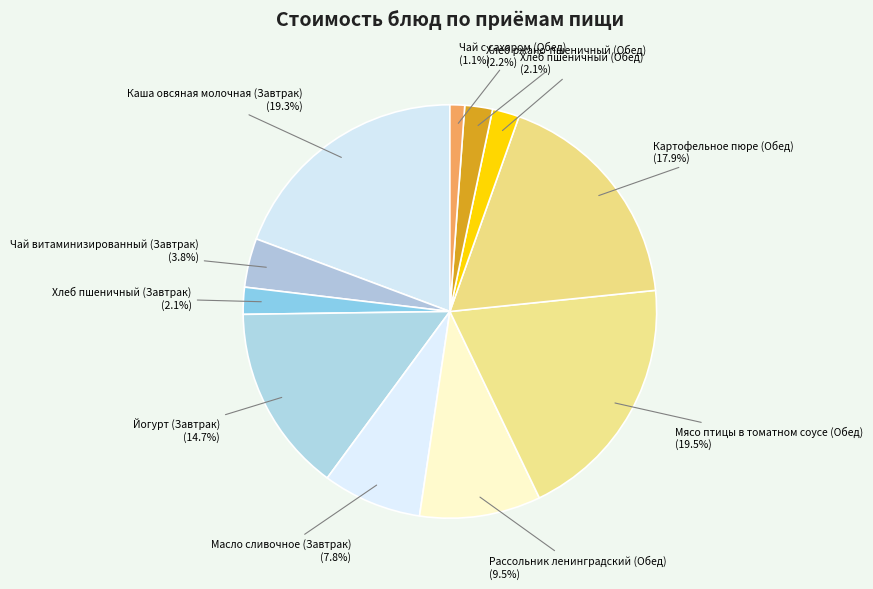

True or false: Хлеб ржано-пшеничный (Обед) accounts for 2% of the total.

True